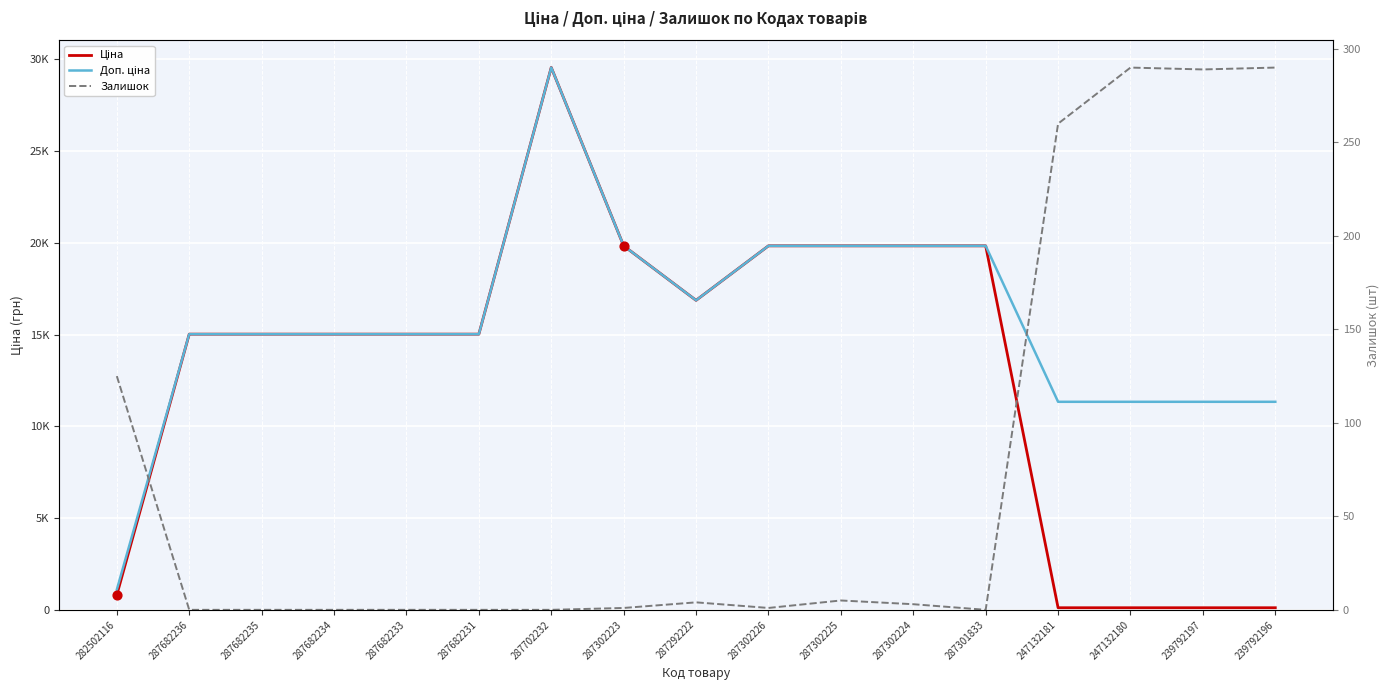

What are all the series names shown in the legend?

Ціна, Доп. ціна, Залишок